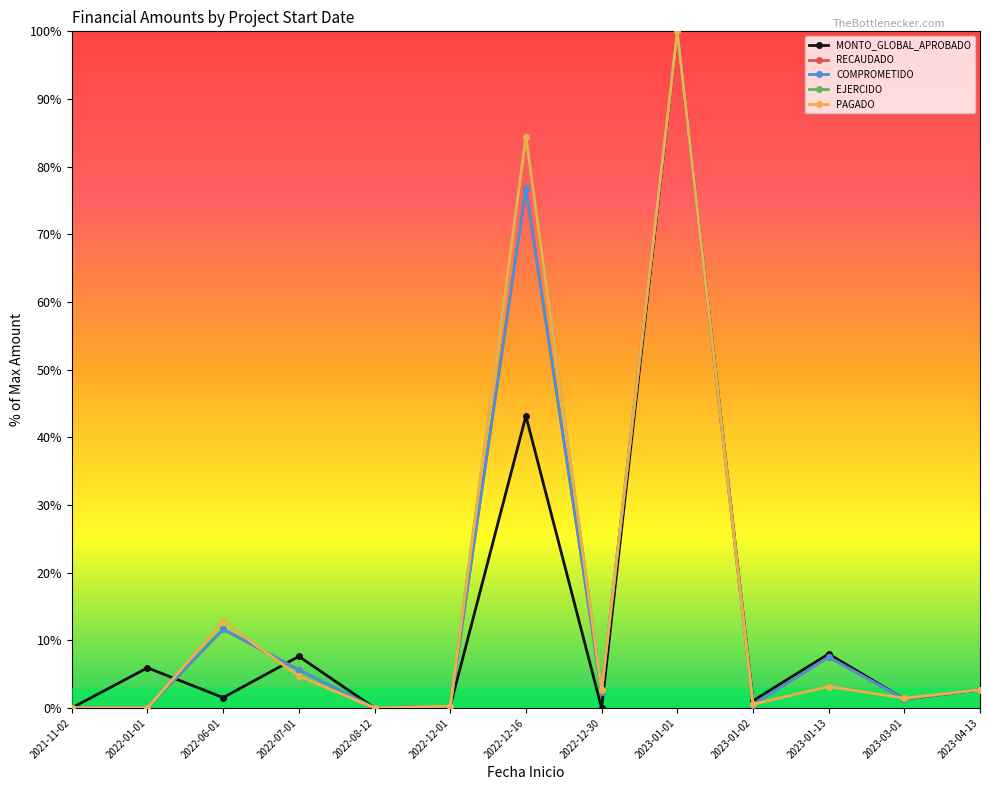

What position from the right is 2022-08-12?

9